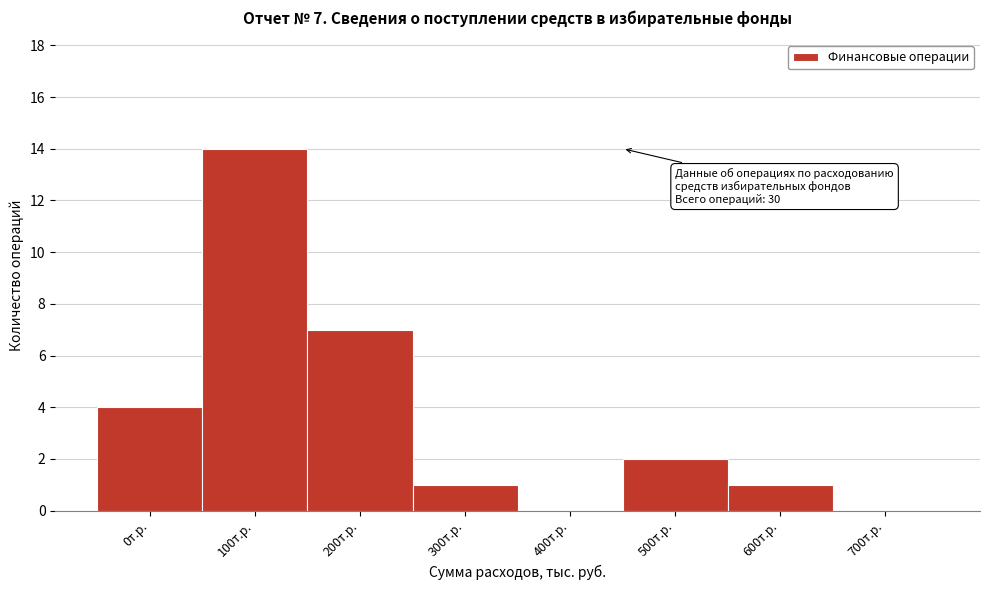

Reading right to left, what are all the values shown in this chart?

700т.р.=0	600т.р.=1	500т.р.=2	400т.р.=0	300т.р.=1	200т.р.=7	100т.р.=14	0т.р.=4